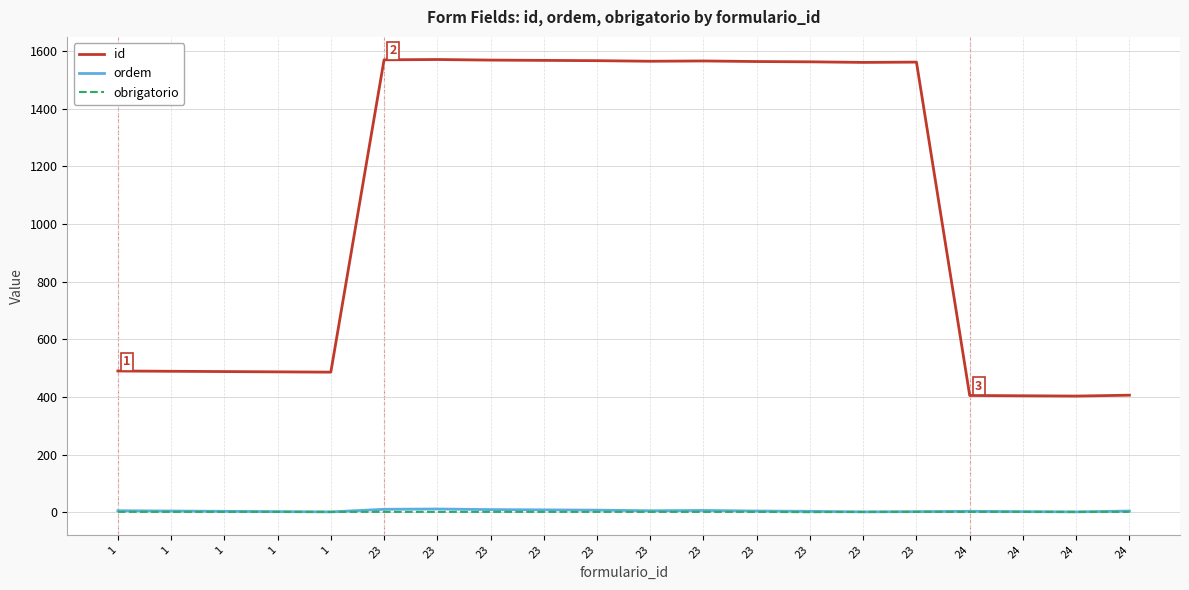

What are all the series names shown in the legend?

id, ordem, obrigatorio